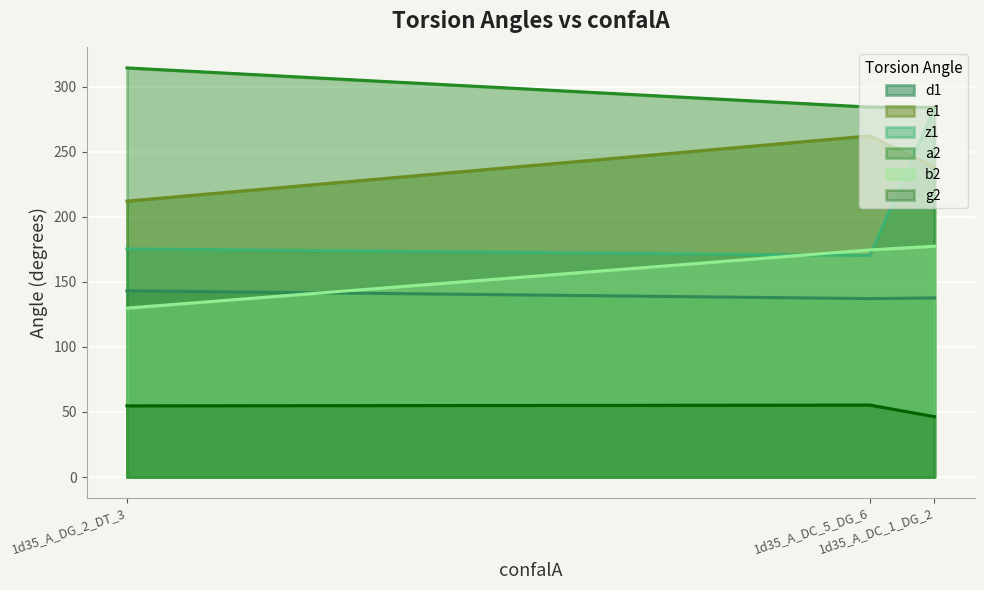

How many lines are shown in the chart?

6